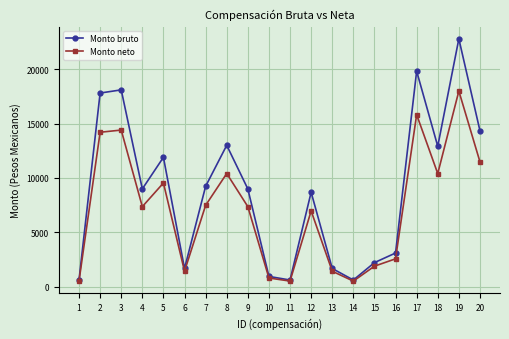

At which category is the sum across all series the highest?

19